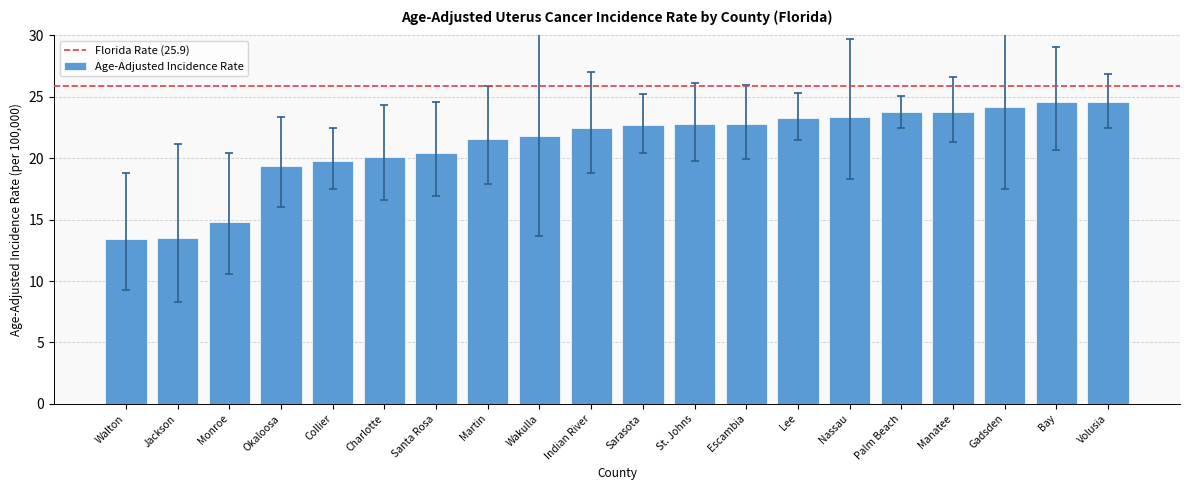

Approximately how many times larger is the value at Palm Beach compared to Wakulla?

1.1